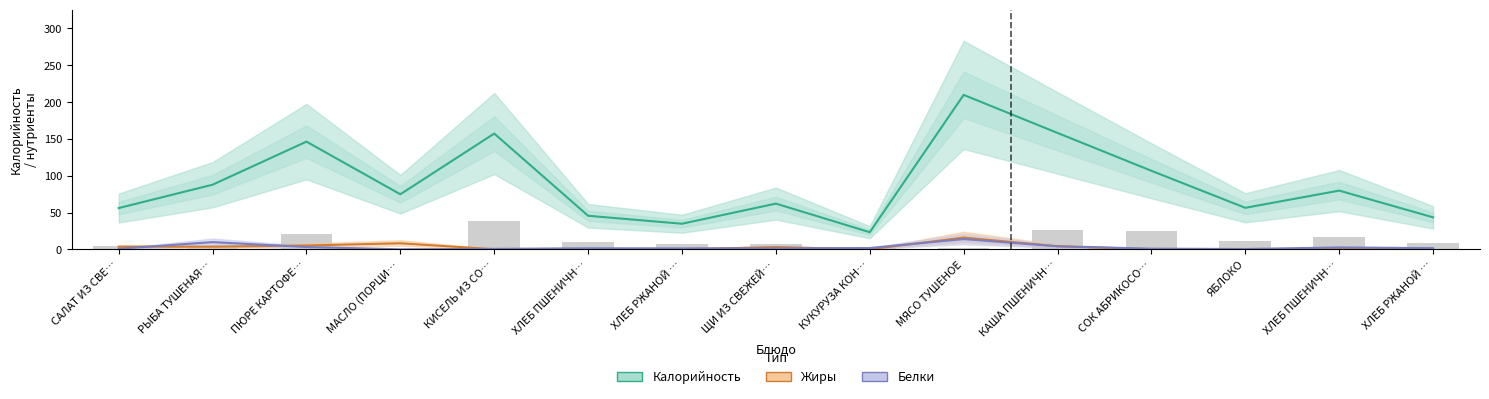

What is the difference between the maximum and minimum values in the Калорийность series?

186.5